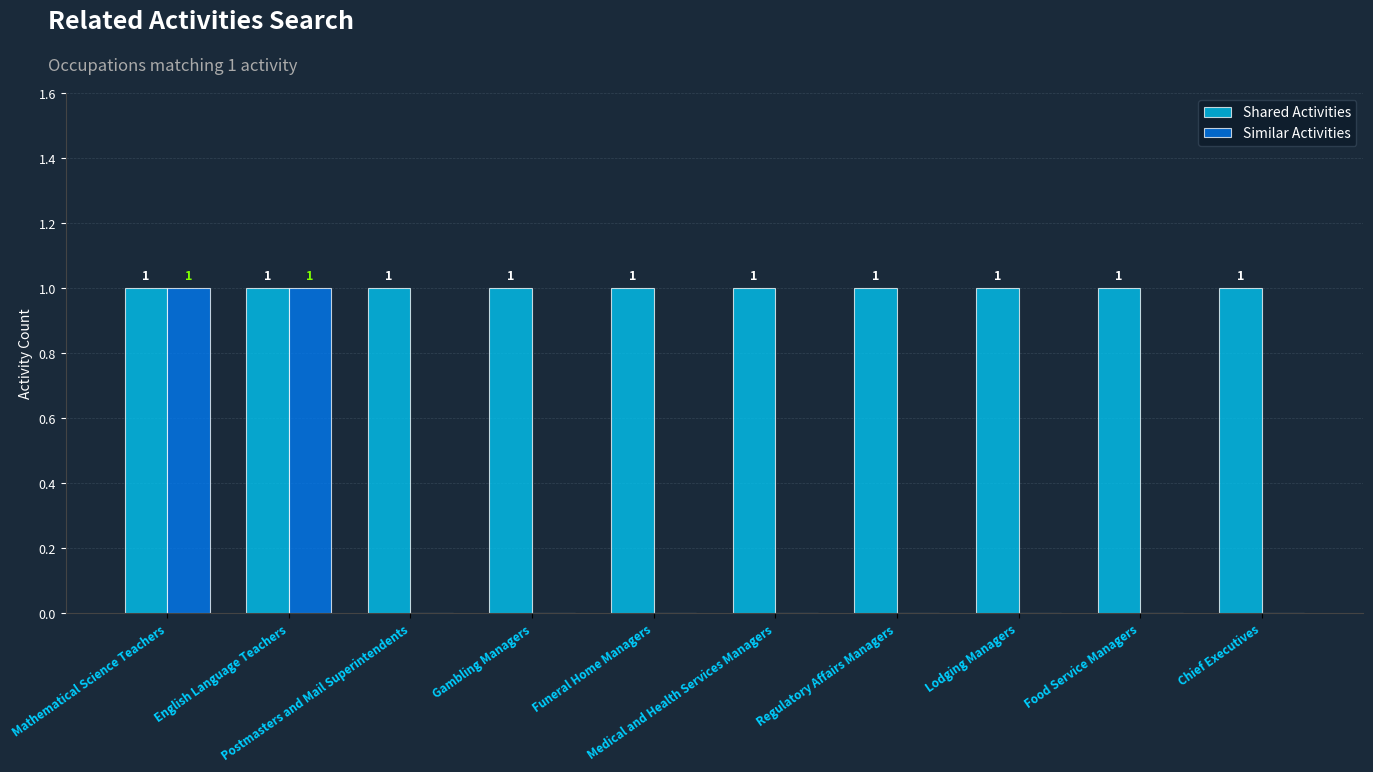

What is the sum of all Shared Activities values?

10